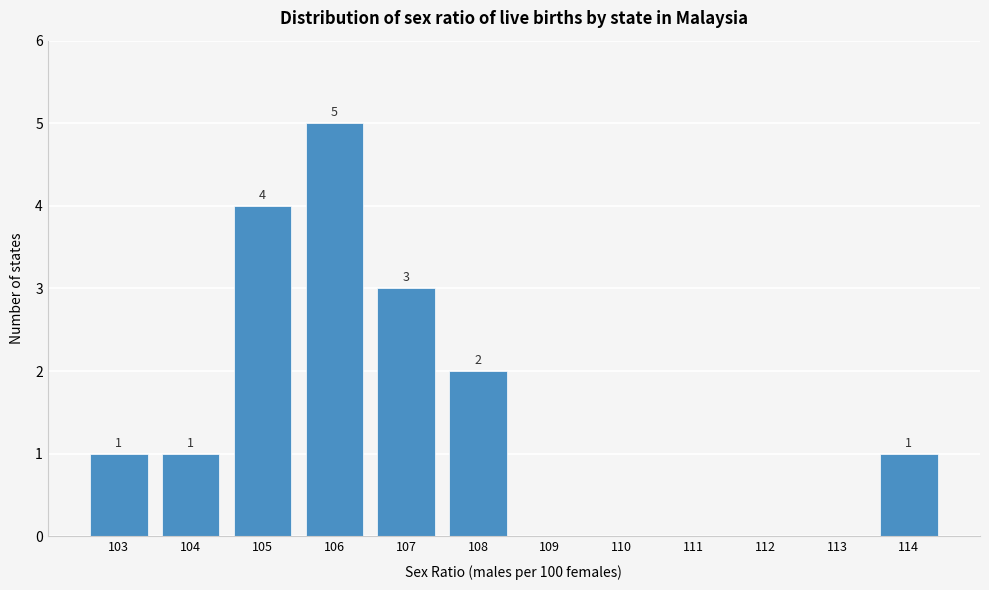

Reading left to right, what are all the values shown in this chart?

103=1	104=1	105=4	106=5	107=3	108=2	109=0	110=0	111=0	112=0	113=0	114=1